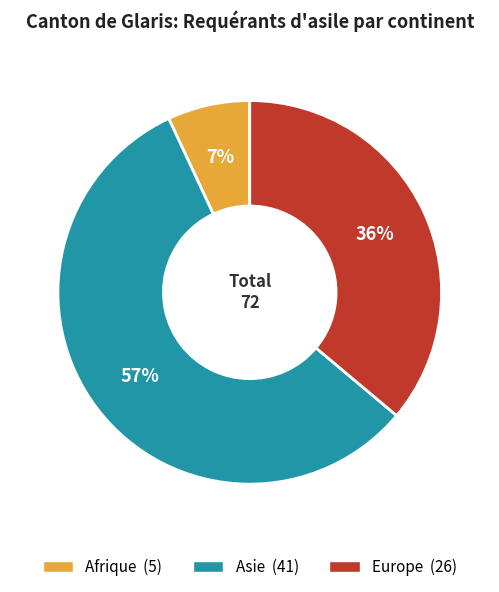

Combined, do Afrique and Europe account for over 50%?

No